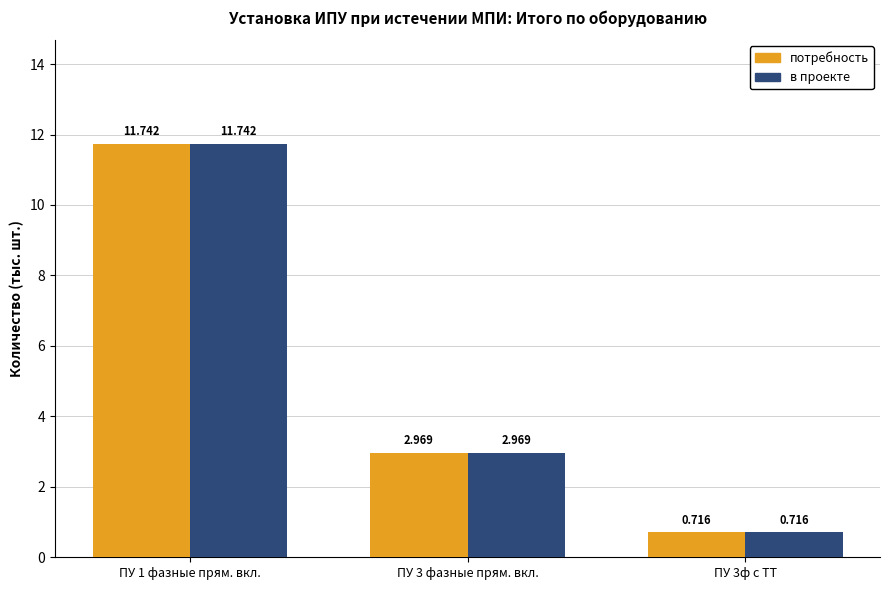

At which category is the sum across all series the highest?

ПУ 1 фазные прям. вкл.